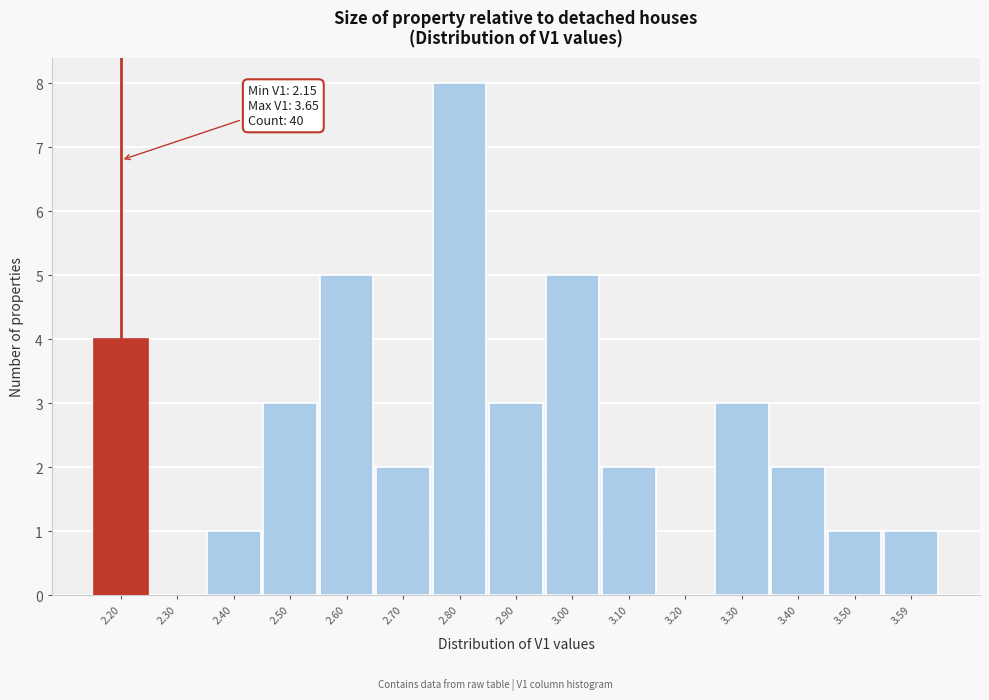

Which range on the x-axis has the tallest bar?

2.75 to 2.85